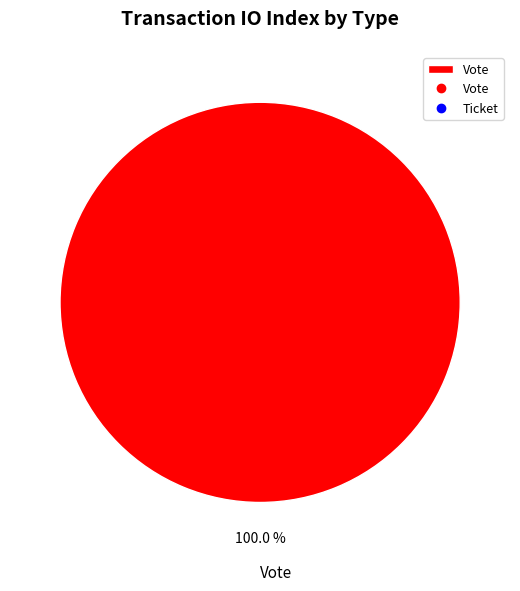

Which slice represents more than half of the pie?

Vote